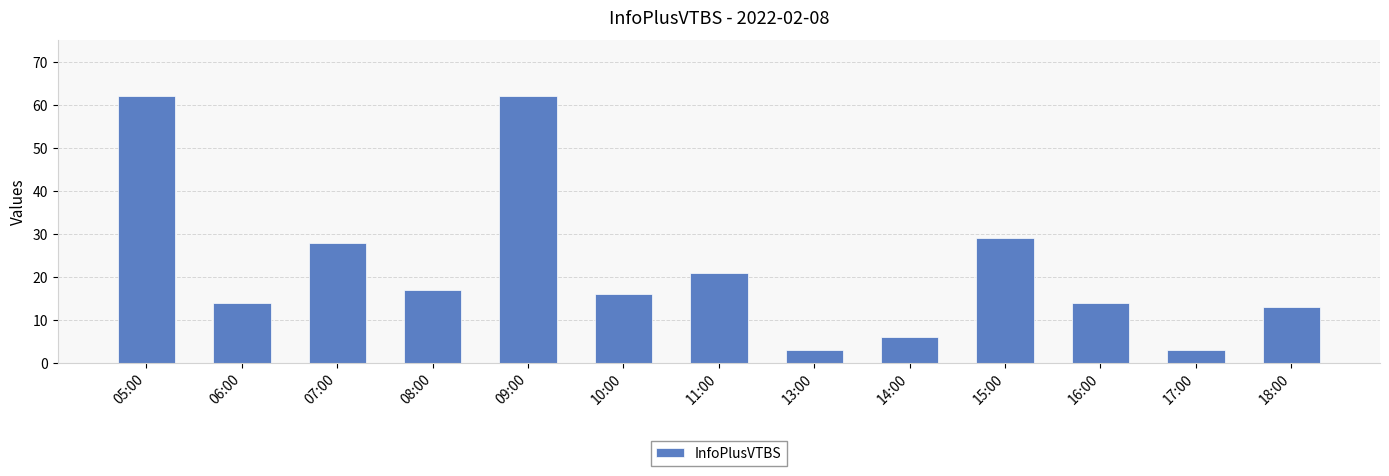

The value at 06:00 is 8. True or false?

False